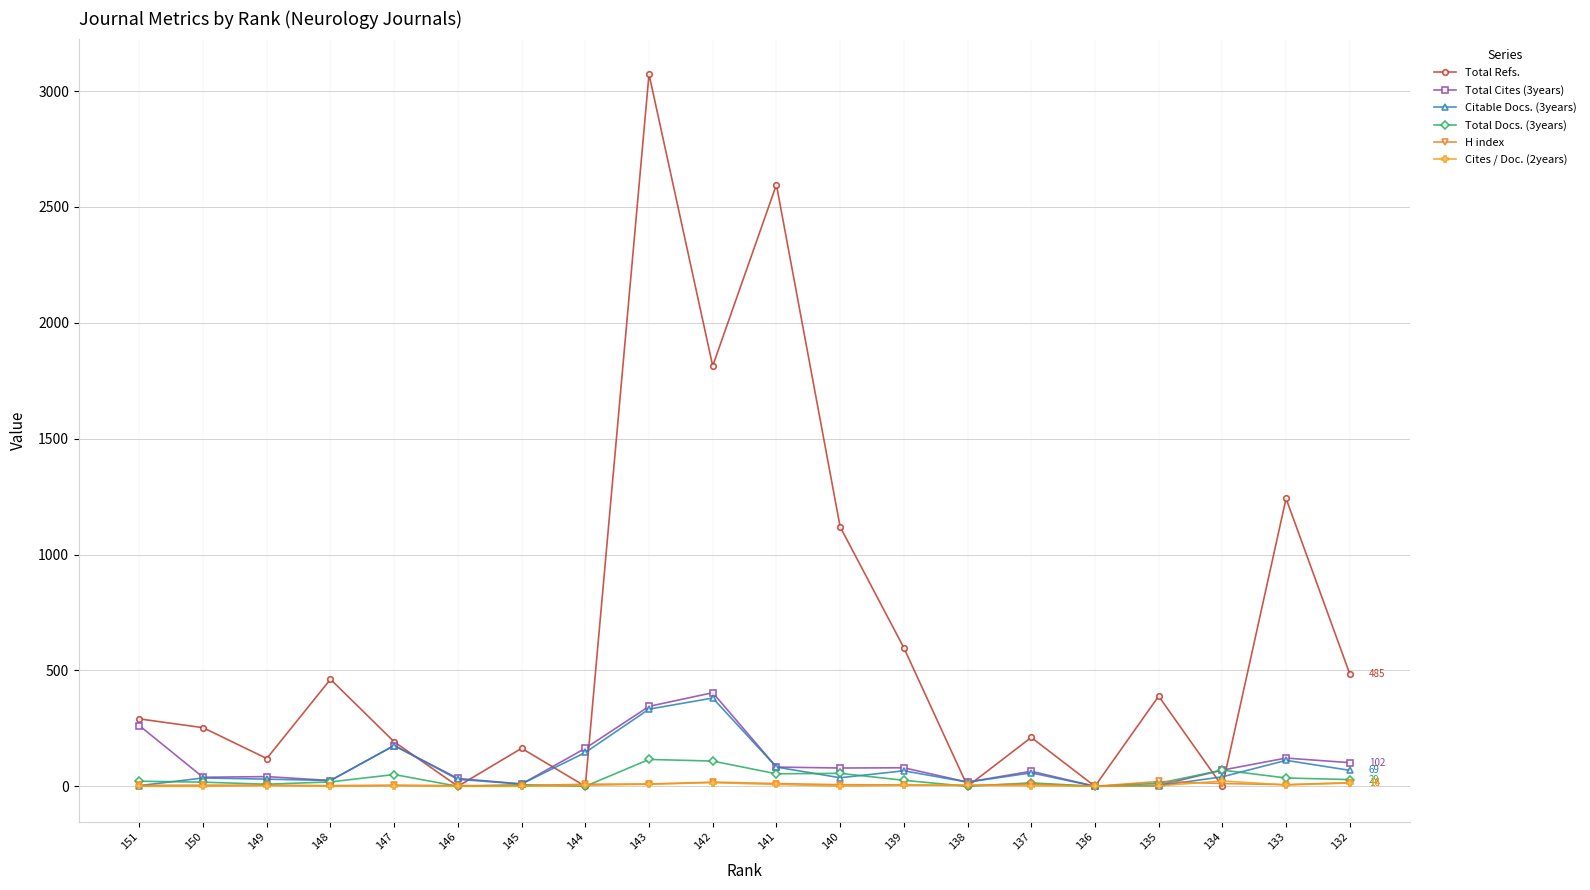

Is it true that H index equals 7 at 140?

True